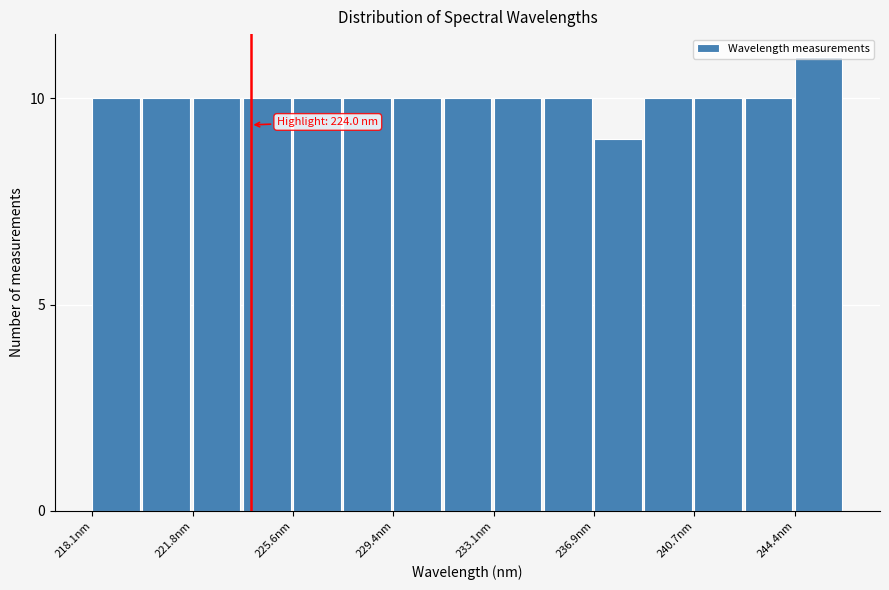

Read against the x-axis, roughly where is the centre of the tallest bar?

245.5